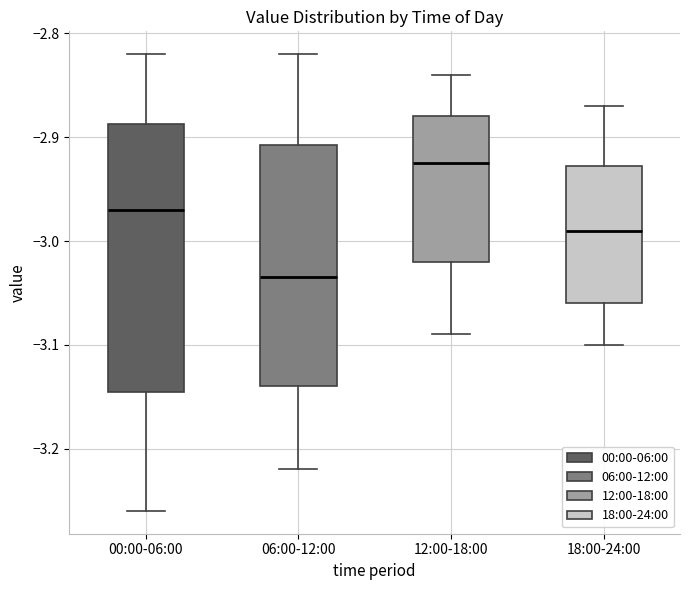

Reading left to right, transcribe this box plot: for each box, give where its median line is, the range the box spans, and where its two whiskers end, as read against the y-axis. The values are not printed on the chart, so give them approximately, as read against the axis.

00:00-06:00: median -2.97, box -3.14 to -2.89, whiskers -3.26 to -2.82
06:00-12:00: median -3.03, box -3.14 to -2.91, whiskers -3.22 to -2.82
12:00-18:00: median -2.92, box -3.02 to -2.88, whiskers -3.09 to -2.84
18:00-24:00: median -2.99, box -3.06 to -2.93, whiskers -3.10 to -2.87